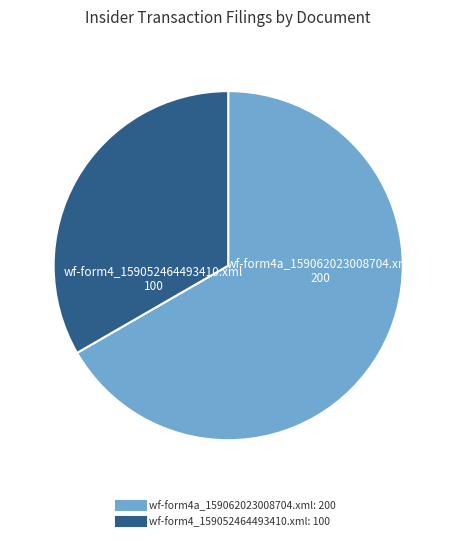

Do wf-form4a_159062023008704.xml and wf-form4_159052464493410.xml together represent more than half of the pie?

Yes